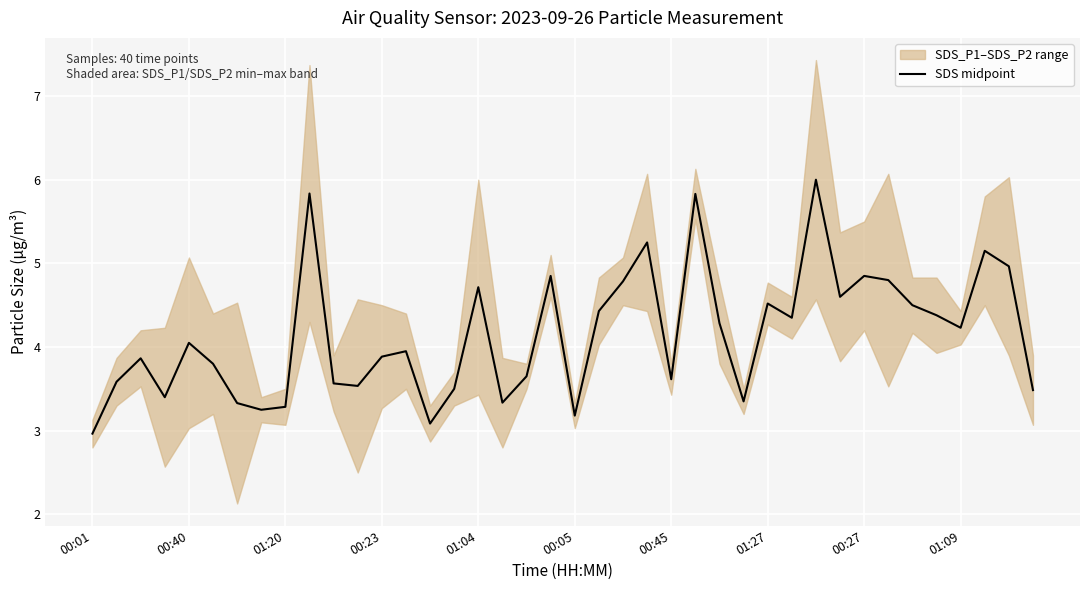

True or false: the data shows 6.0 at 30.

True